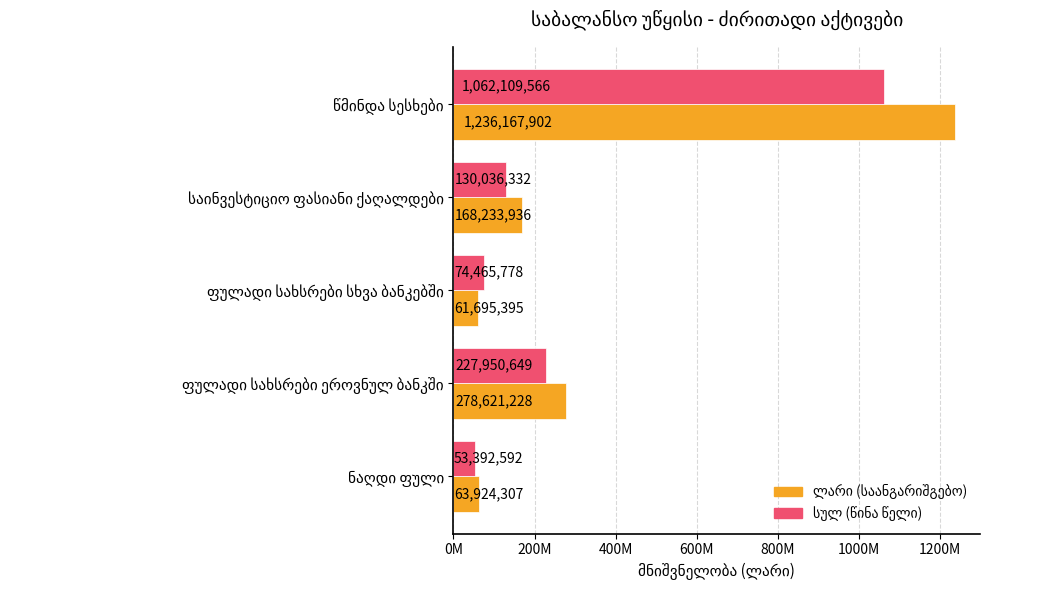

What is the sum of all სულ (წინა წელი) values?

1547954916.6